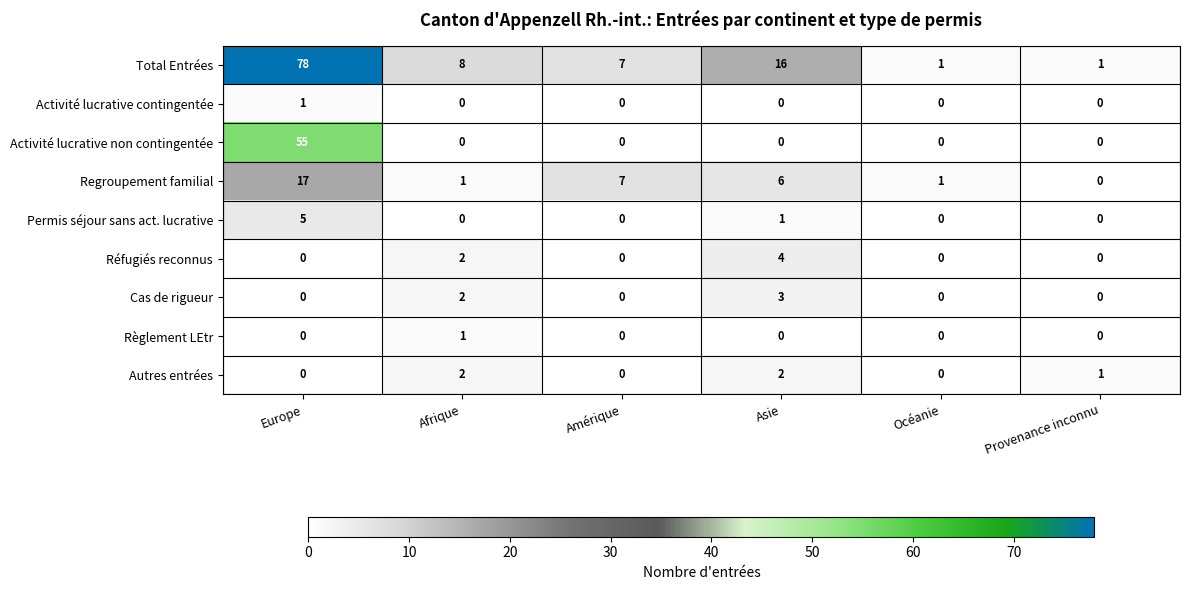

True or false: Activité lucrative contingentée has a value of 1 at Provenance inconnu.

False